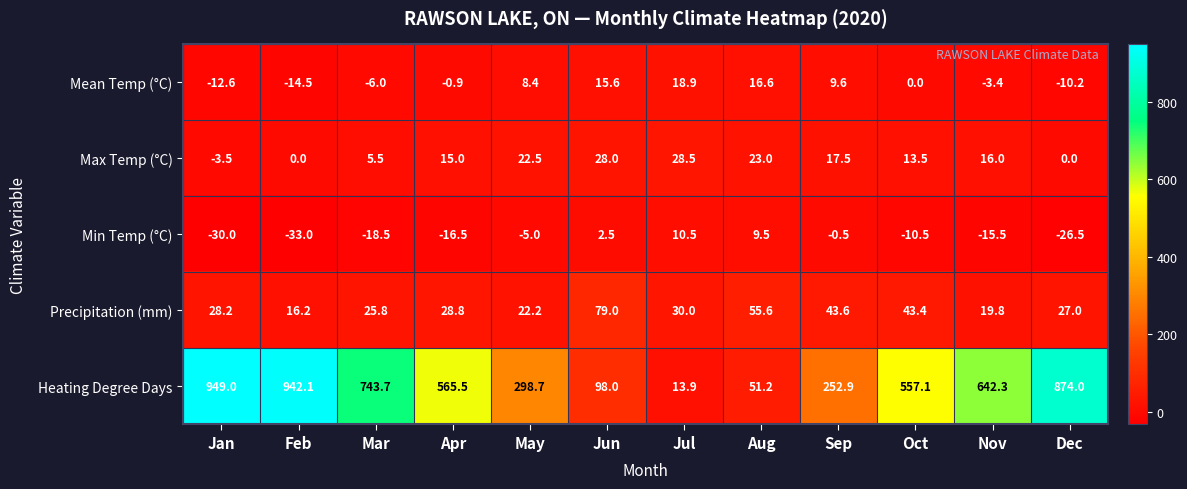

What is the average value of the Min Temp (°C) series?

-11.1